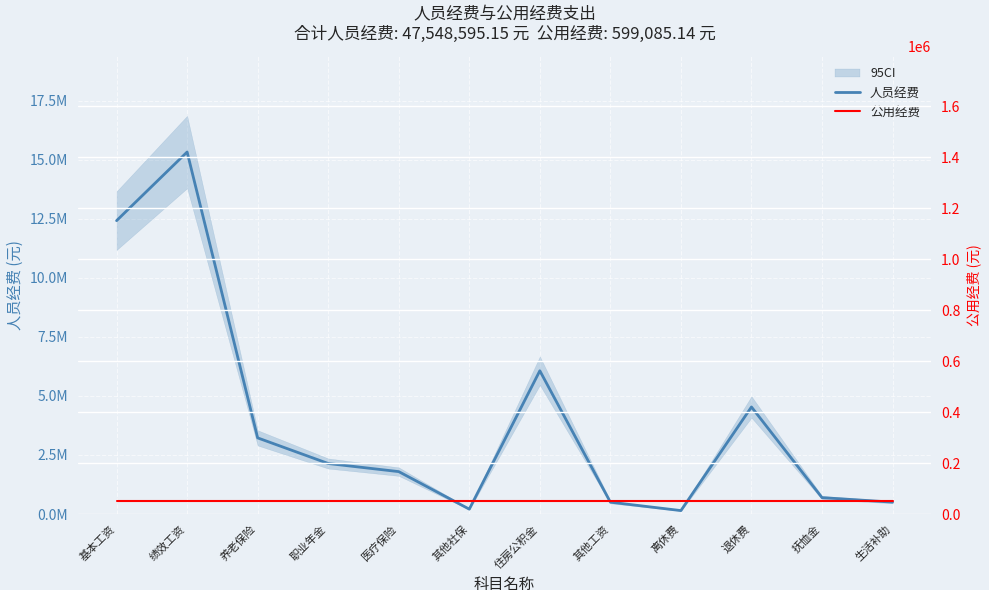

What is the label of the 5th point from the left?

医疗保险